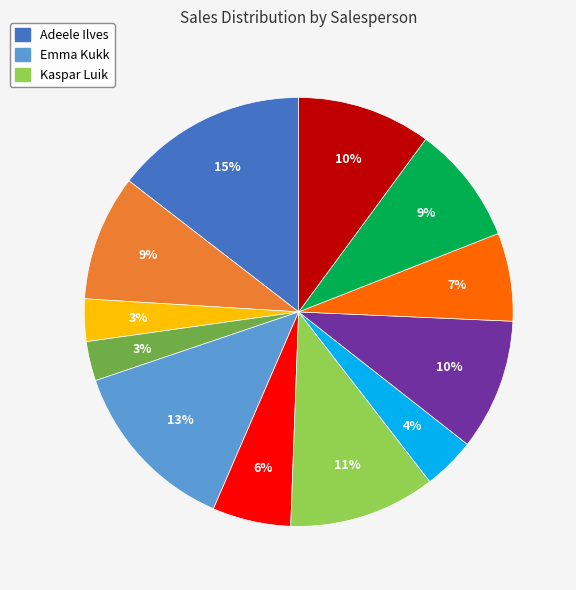

Is there any slice that represents more than half of the pie?

No